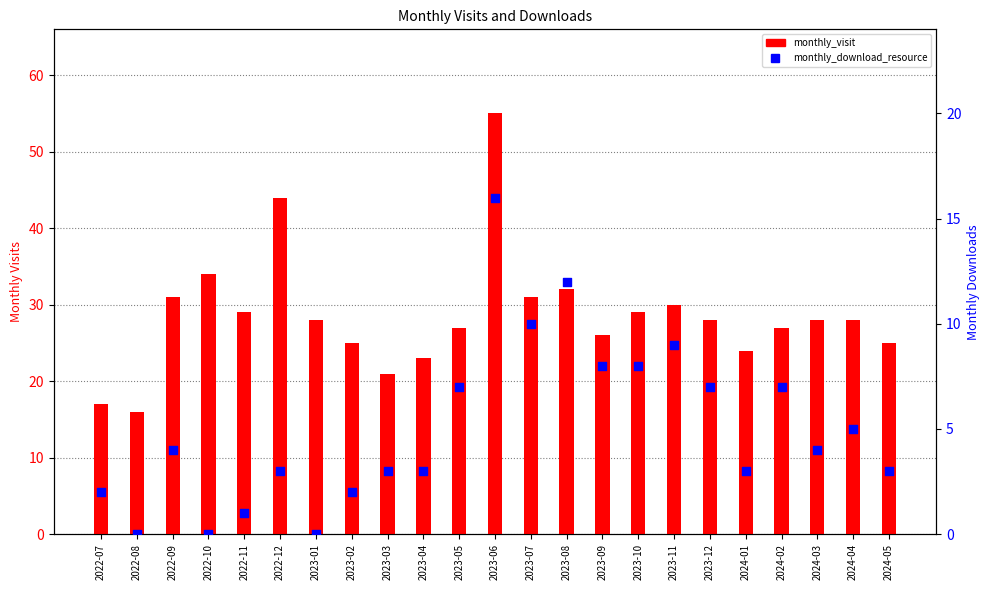

At how many categories does at least one series exceed 9?

23